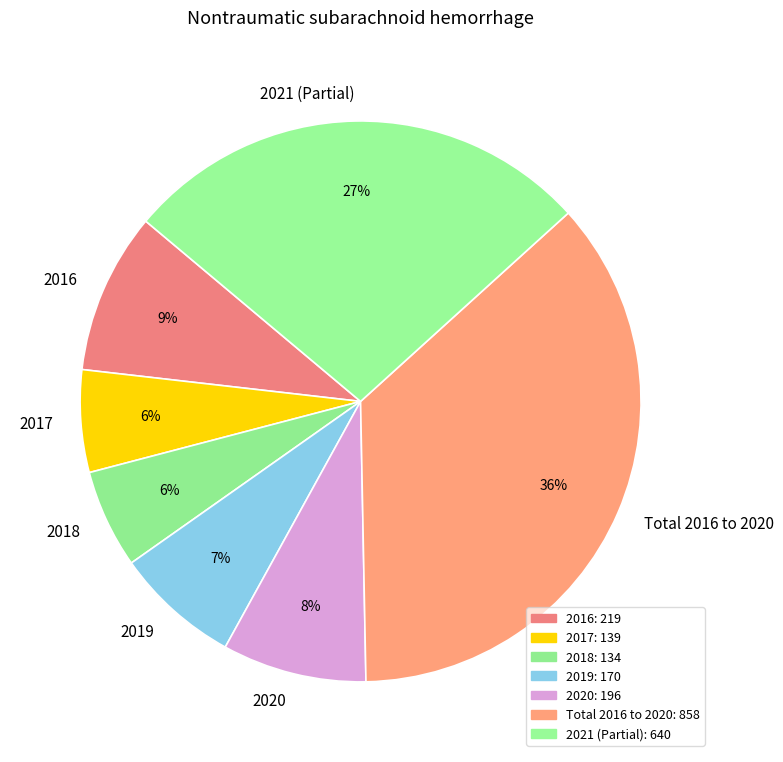

To the nearest percent, what portion does 2017 represent?

6%